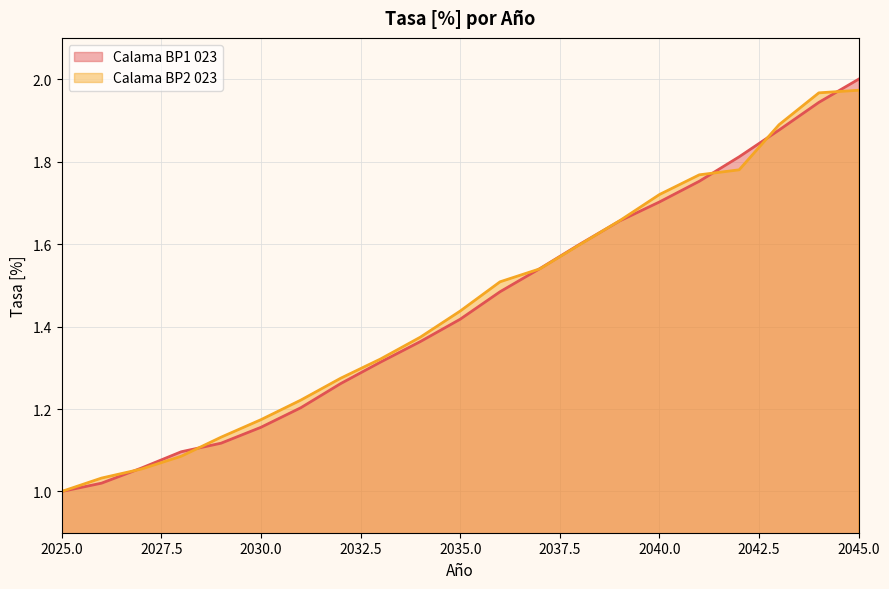

Which has a higher value, 2037 or 2040?

2040